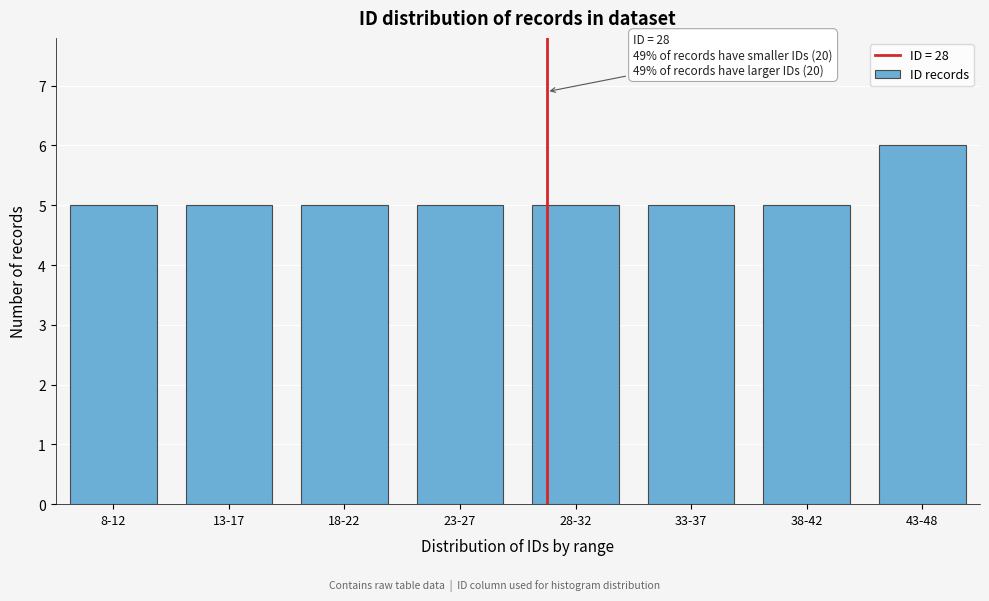

Reading left to right, extract all data points from this chart.

8-12=5	13-17=5	18-22=5	23-27=5	28-32=5	33-37=5	38-42=5	43-48=6